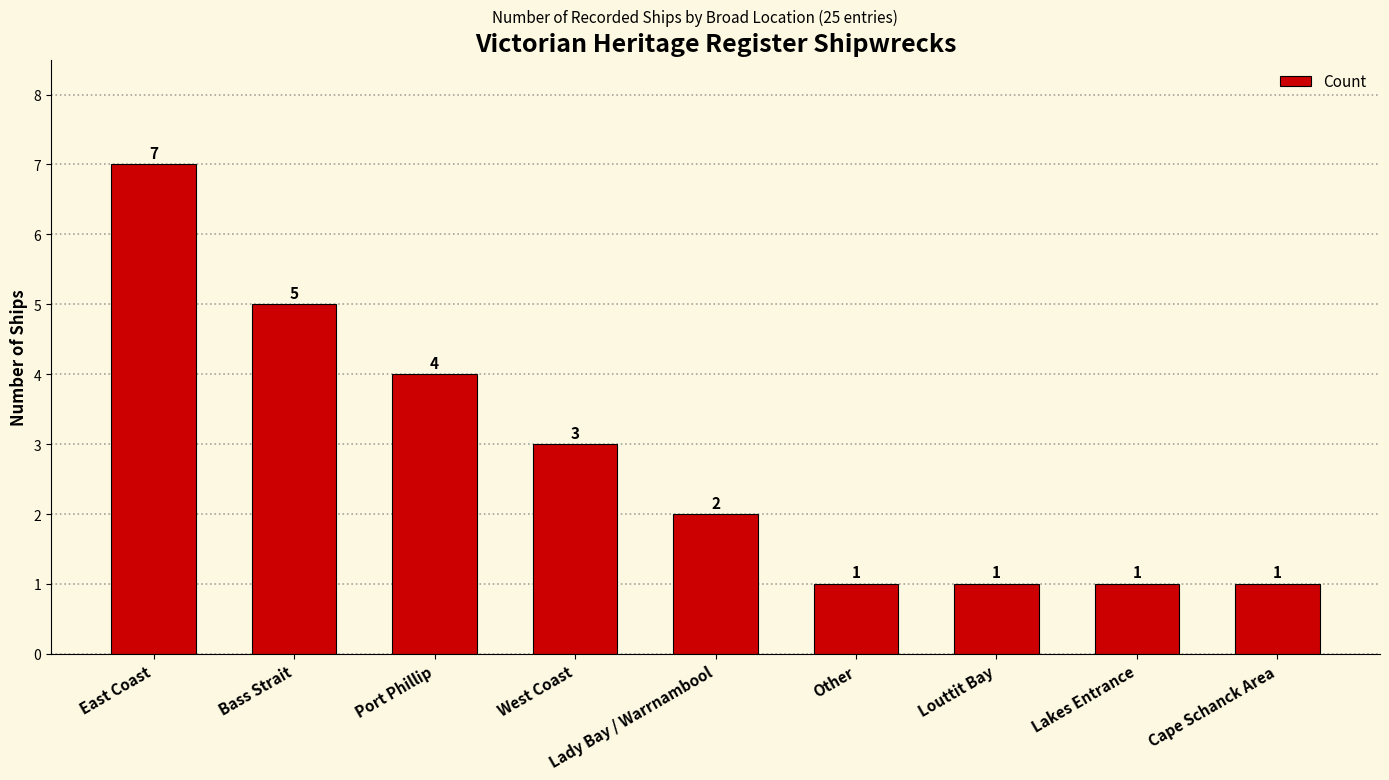

What value does the data have at East Coast?

7